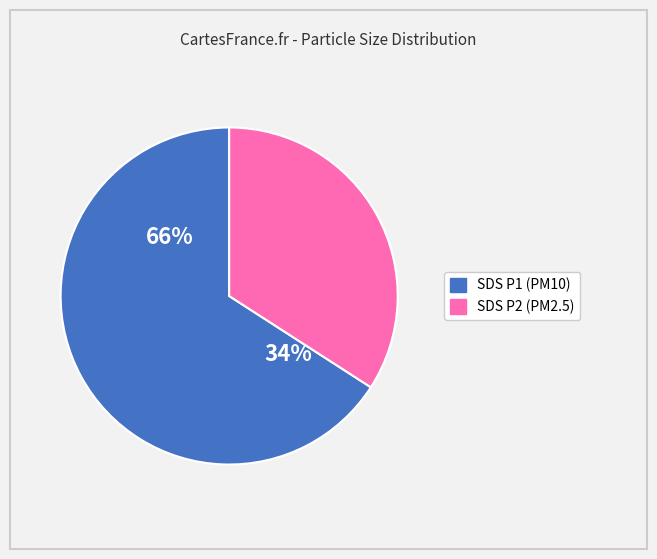

True or false: SDS_P1 accounts for 79% of the total.

False